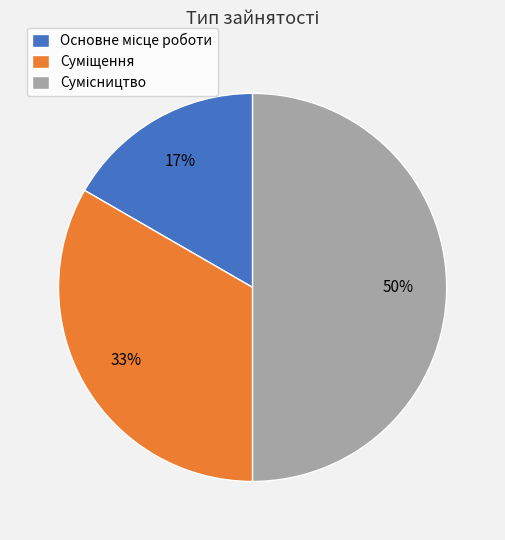

To the nearest percent, what is the difference between the largest and smallest slice percentages?

33%